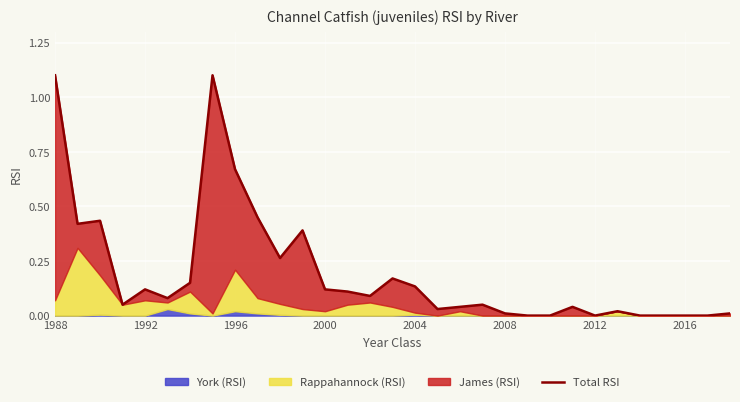

Where is the first local minimum?

1992